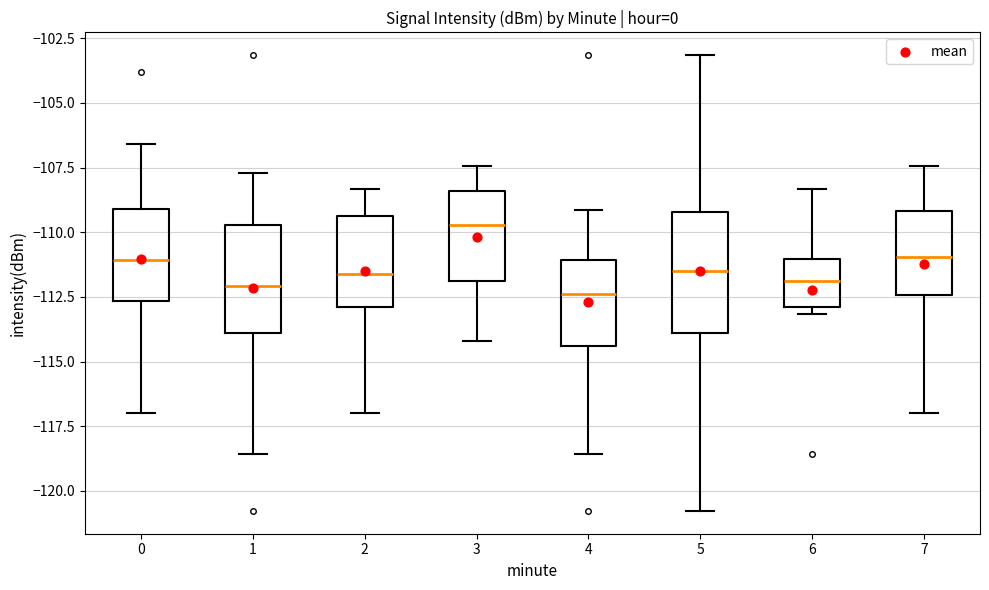

Comparing the boxes themselves (not the whiskers), which one is the tallest?

5